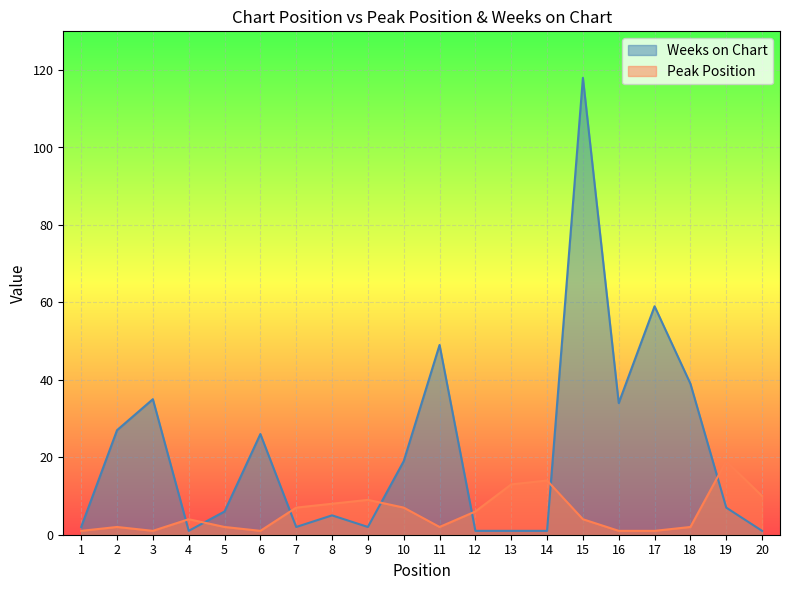

How many data points does each series have?

20